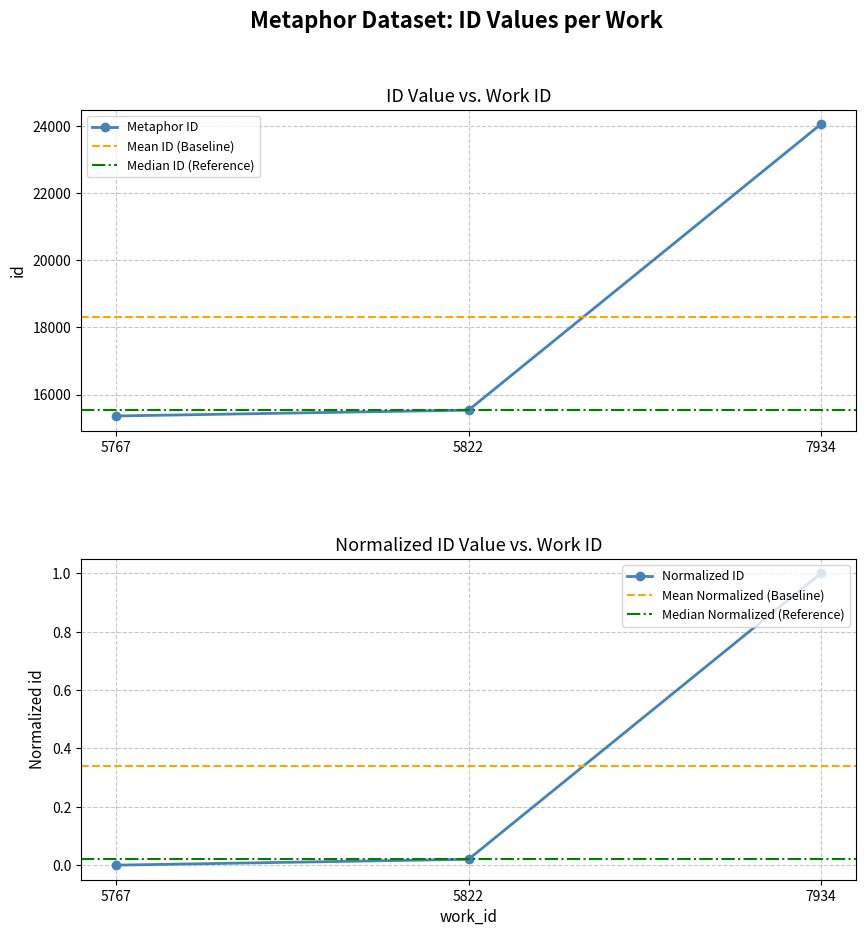

What is the ratio of the value at 5767 to the value at 7934?

0.6